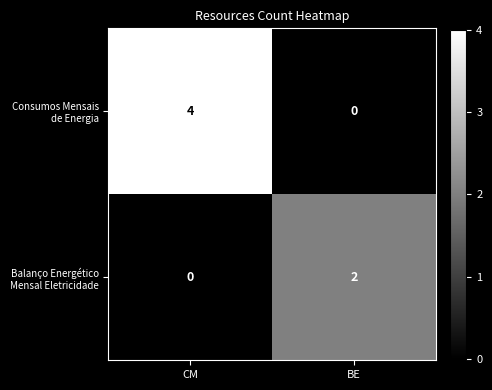

What is the maximum value shown in the chart?

4